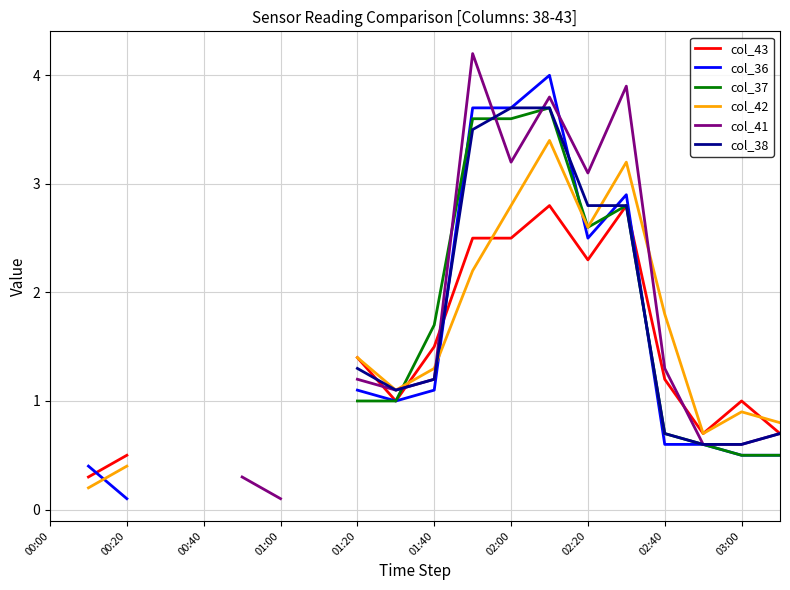

At which label does col_36 first exceed 0?

00:20